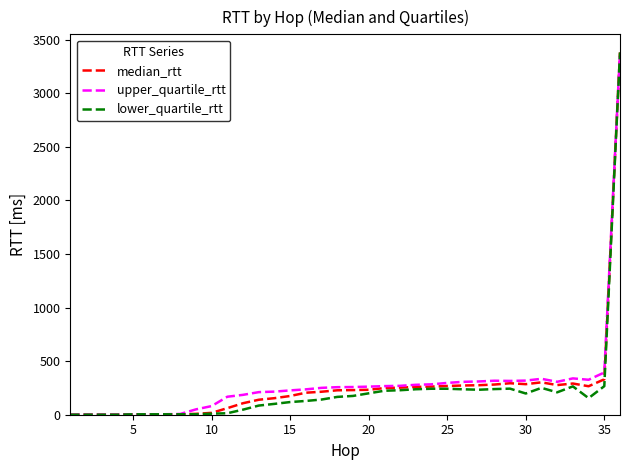

How many distinct data groups are displayed?

3